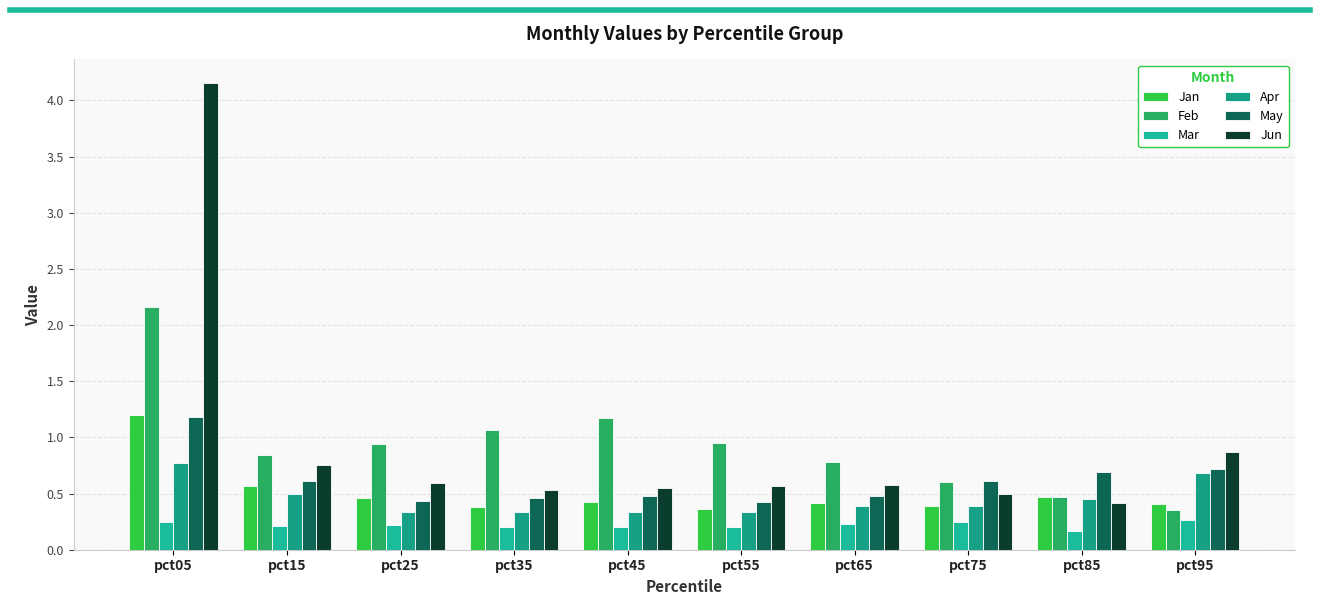

At which label is May closest to 0?

pct55